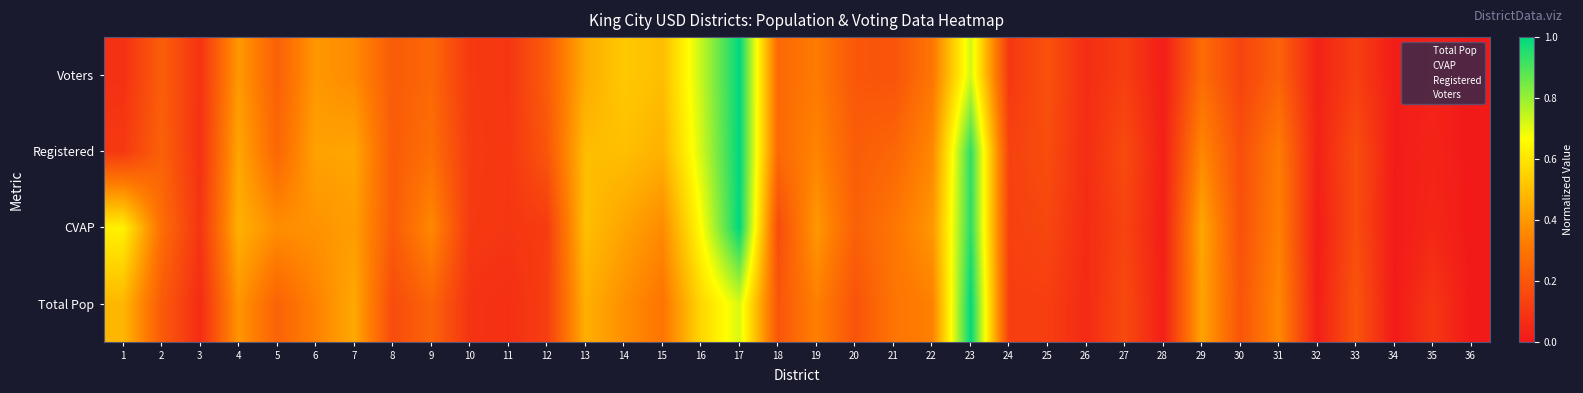

How many categories are shown in the chart?

36